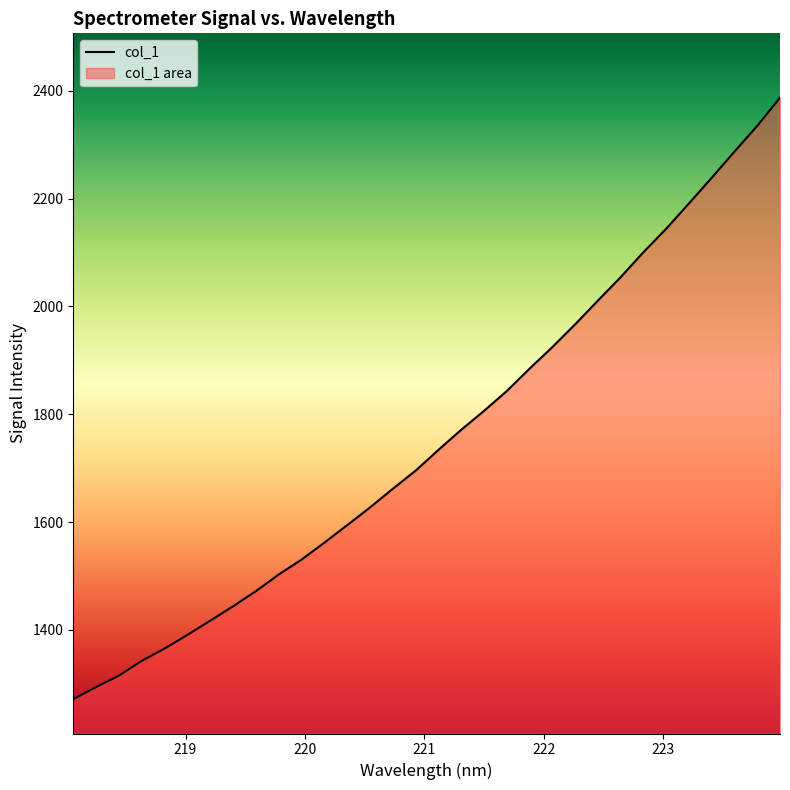

Reading left to right, what are all the values shown in this chart?

1271.5	1294.2	1315.2	1342.7	1365.5	1390.8	1417.1	1443.8	1471.8	1502.7	1530.3	1561.7	1594.2	1626.9	1661.5	1695.2	1733.7	1770.9	1806.0	1842.8	1884.4	1924.3	1966.6	2010.5	2054.0	2100.3	2143.9	2190.8	2238.5	2287.0	2334.8	2387.0